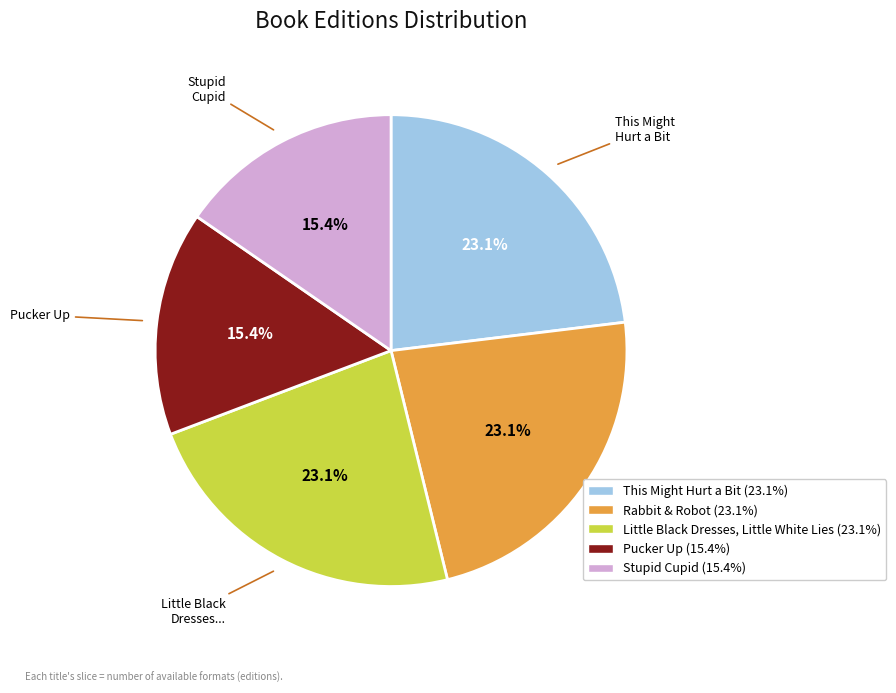

What percentage is NOT represented by Stupid Cupid?

84.6%